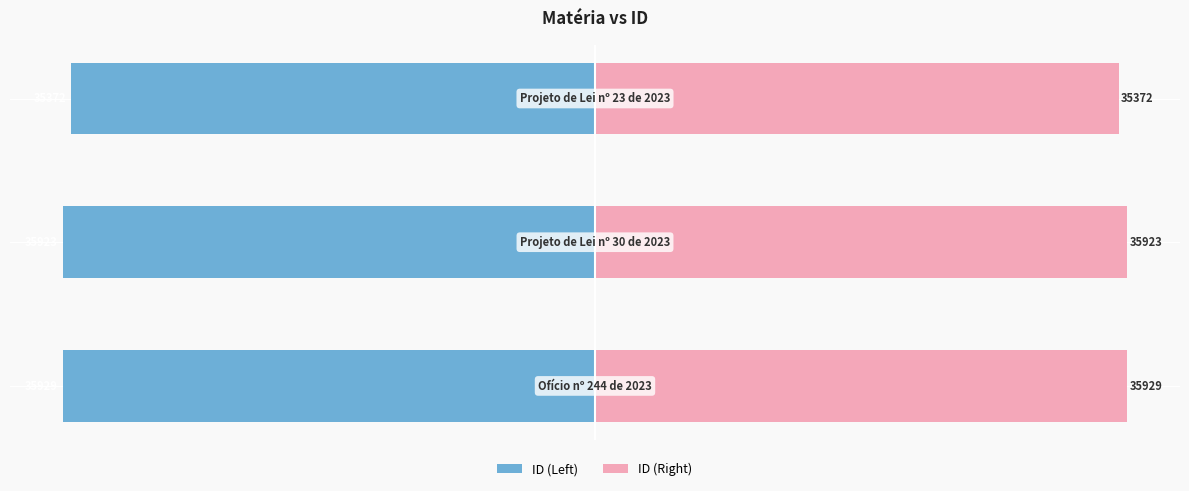

At 2, list the series in order from smallest to largest.

ID (Left), ID (Right)